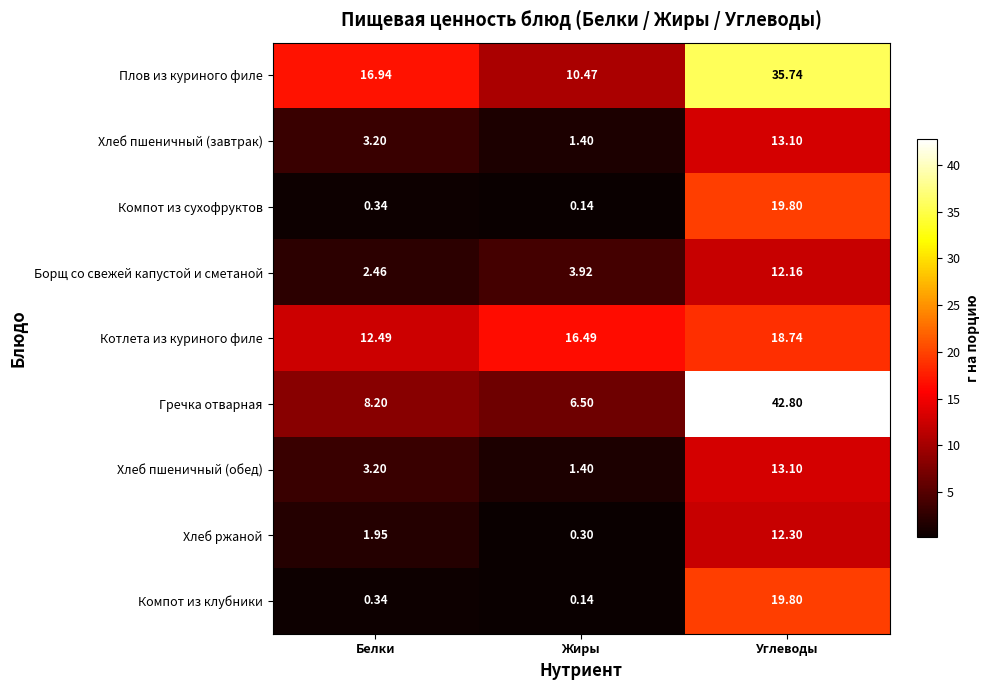

What is the maximum value shown in the chart?

42.8